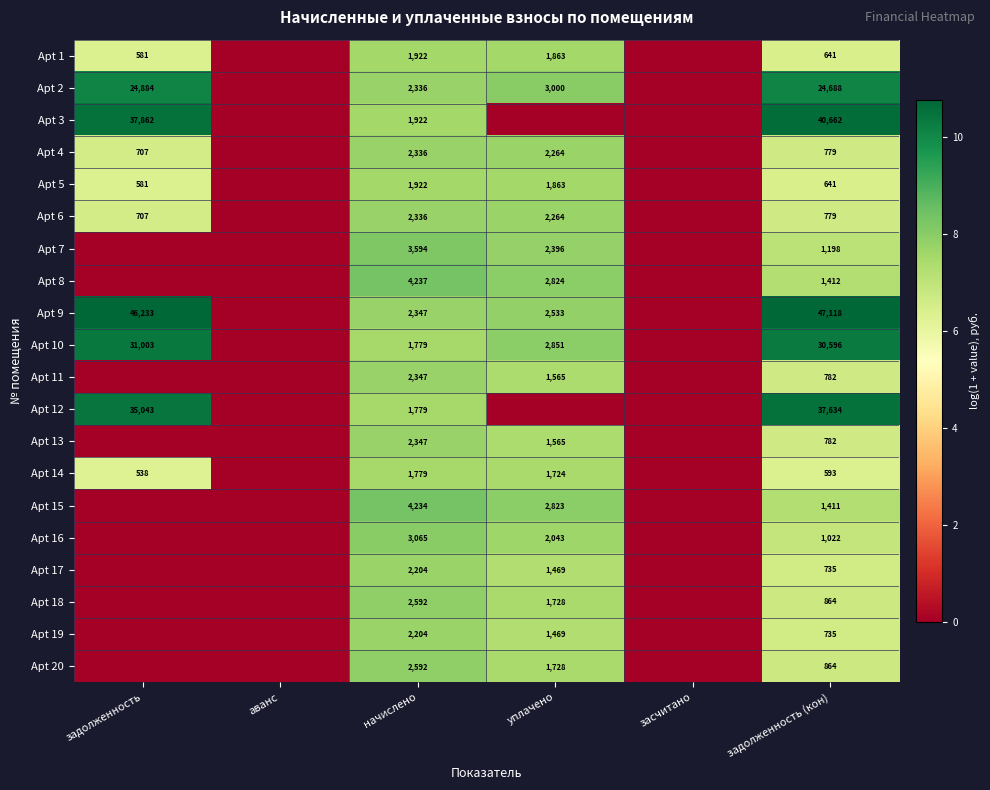

Is the value of Apt 19 at задолженность (кон) greater than the value of Apt 14 at задолженность?

Yes